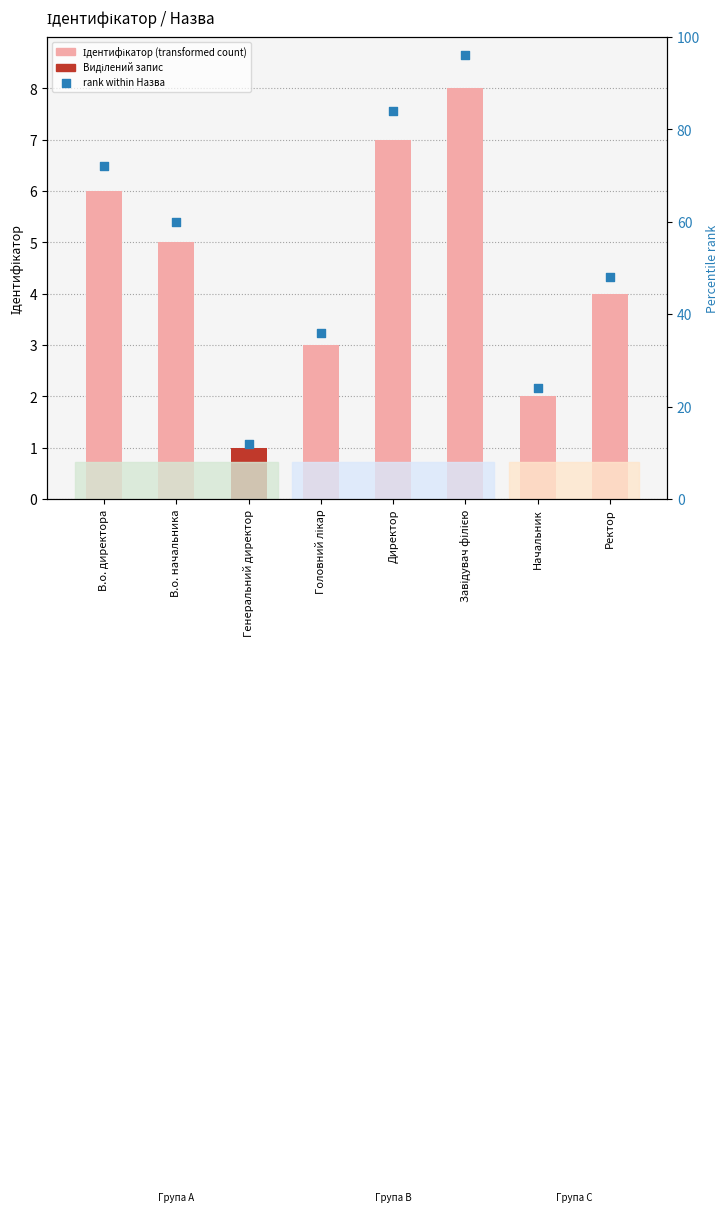

Is the value of Ідентифікатор at Ректор greater than the value of rank within Назва at Генеральний директор?

No